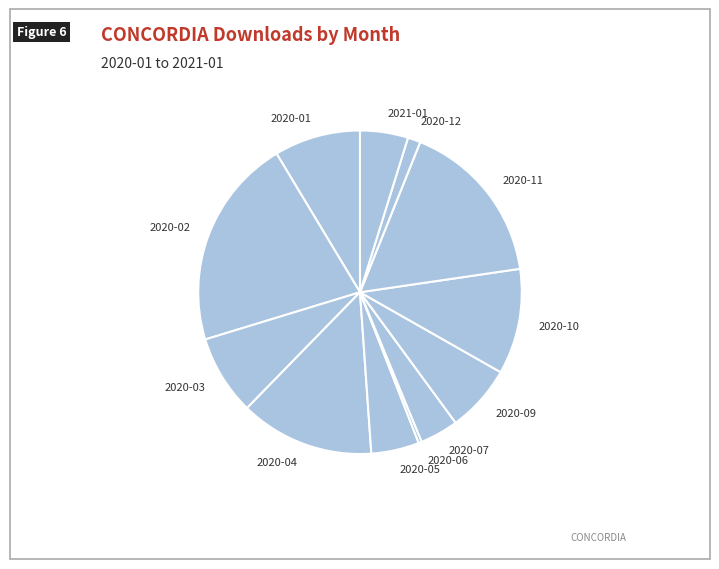

Which slice is the largest?

2020-02